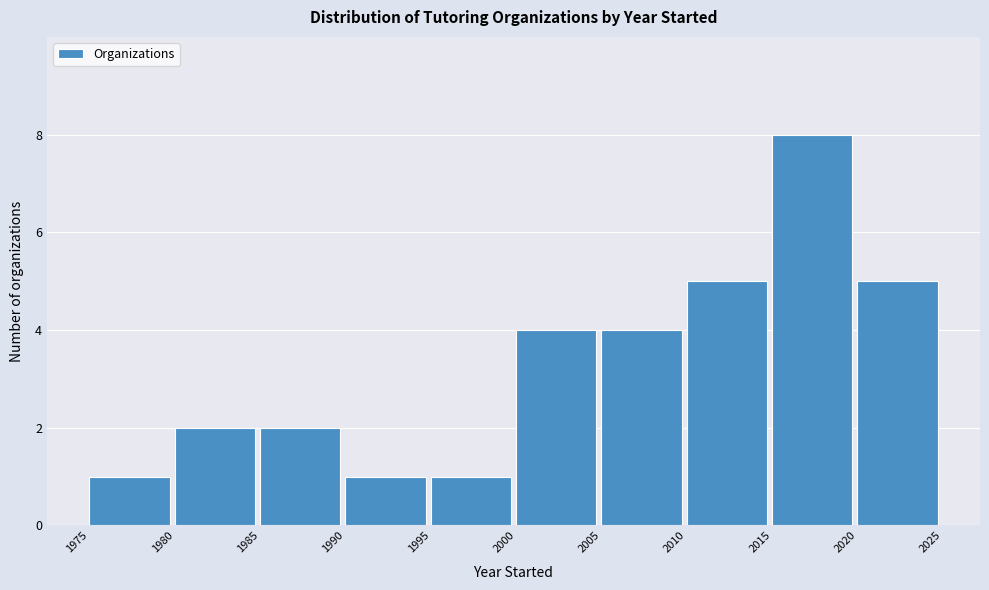

Which range on the x-axis has the tallest bar?

2015 to 2020